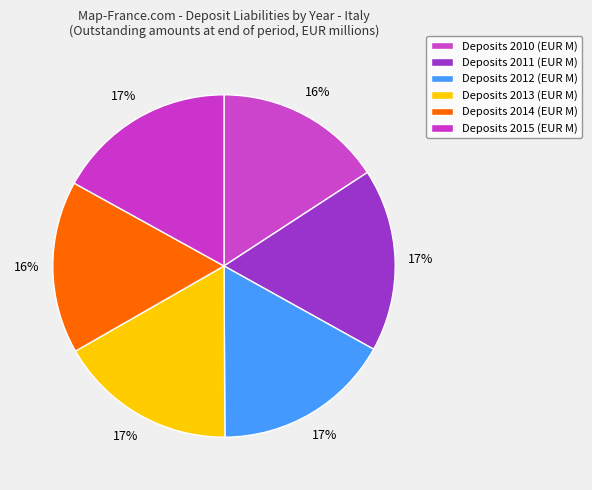

Which category has the biggest portion of the pie?

2011